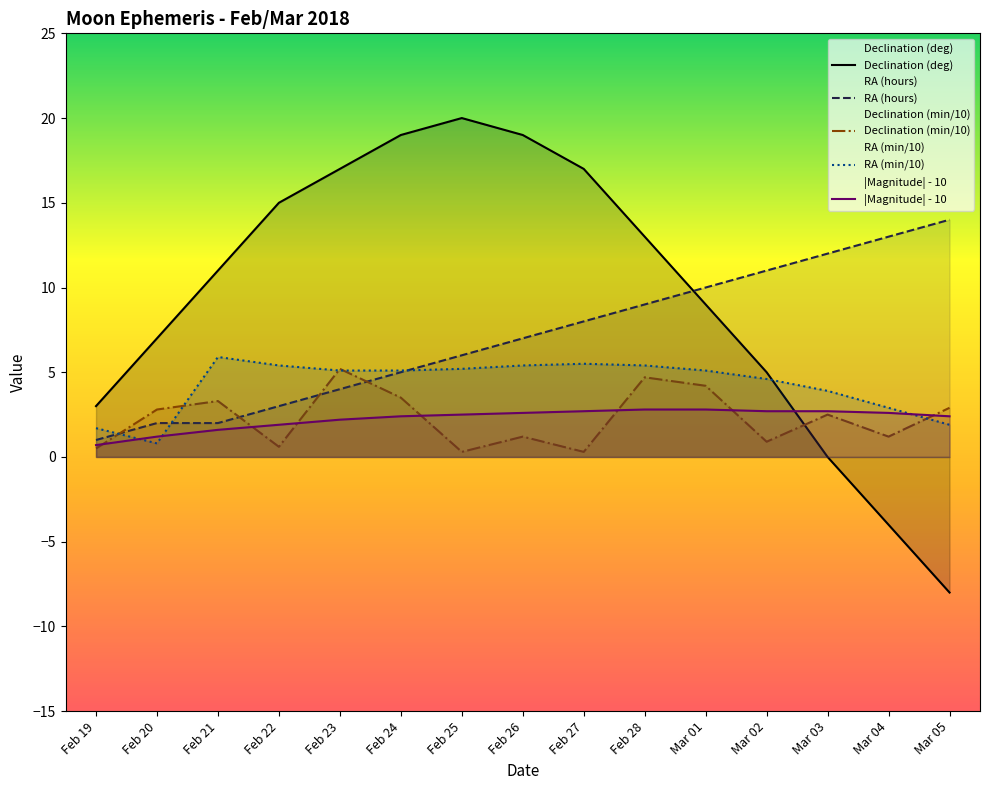

Reading left to right, what are all the values shown in this chart?

Declination (deg): 3.0	7.0	11.0	15.0	17.0	19.0	20.0	19.0	17.0	13.0	9.0	5.0	0.0	-4.0	-8.0
RA (hours): 1.0	2.0	2.0	3.0	4.0	5.0	6.0	7.0	8.0	9.0	10.0	11.0	12.0	13.0	14.0
Declination (min/10): 0.5	2.8	3.3	0.6	5.2	3.5	0.3	1.2	0.3	4.7	4.2	0.9	2.5	1.2	2.9
RA (min/10): 1.7	0.8	5.9	5.4	5.1	5.1	5.2	5.4	5.5	5.4	5.1	4.6	3.9	2.9	1.9
|Magnitude| - 10: 0.7	1.2	1.6	1.9	2.2	2.4	2.5	2.6	2.7	2.8	2.8	2.7	2.7	2.6	2.4